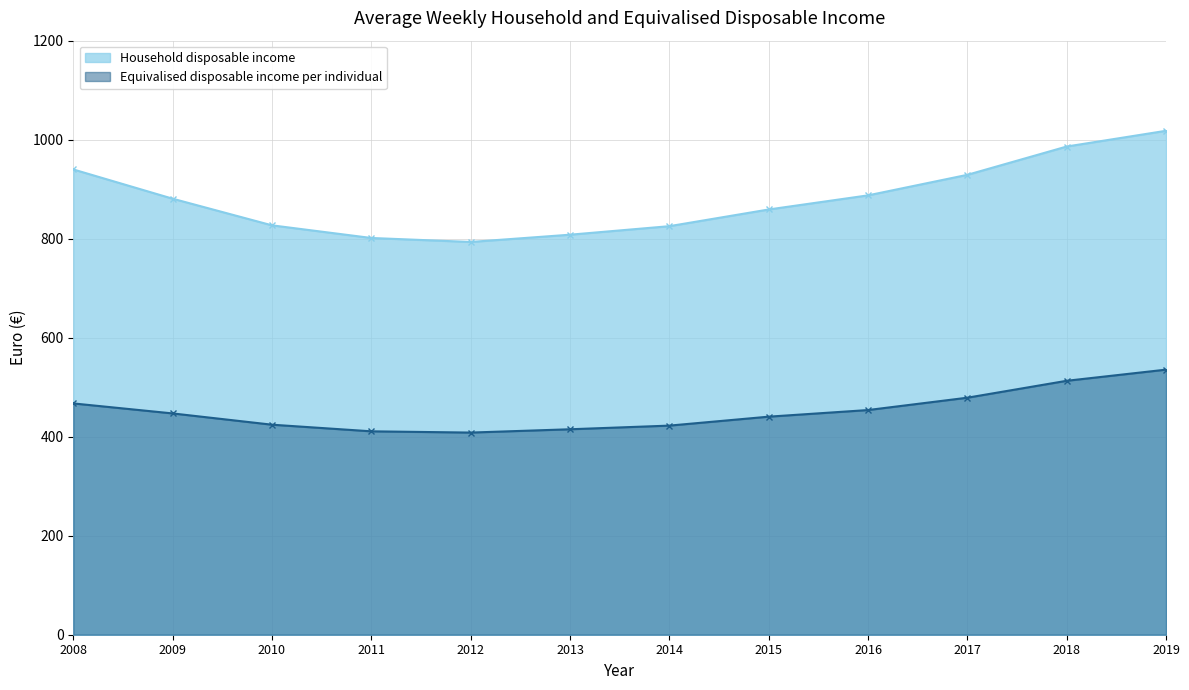

What is the maximum value for Household disposable income?

1018.0